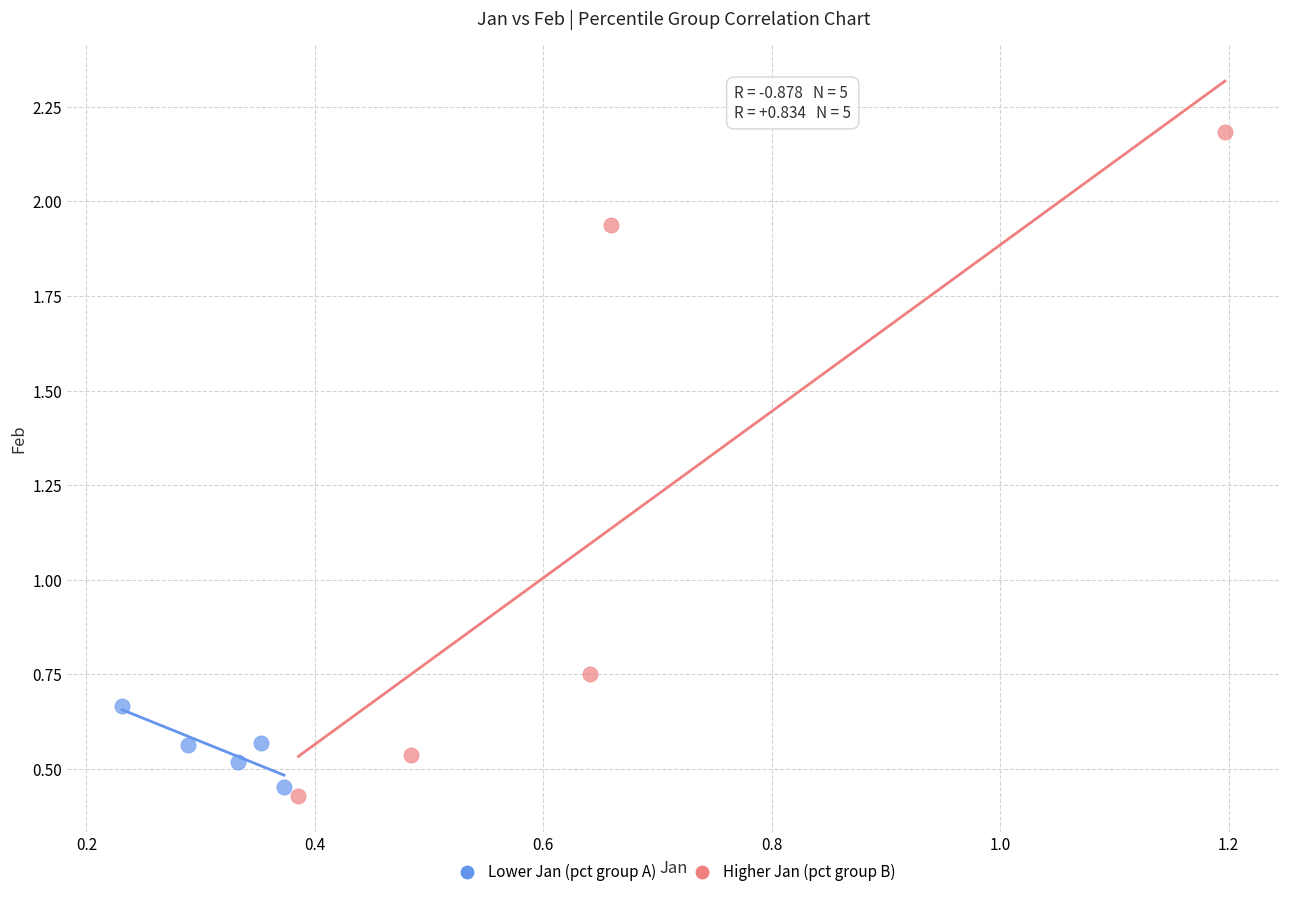

What are all the series names shown in the legend?

Lower Jan (pct group A), Higher Jan (pct group B)